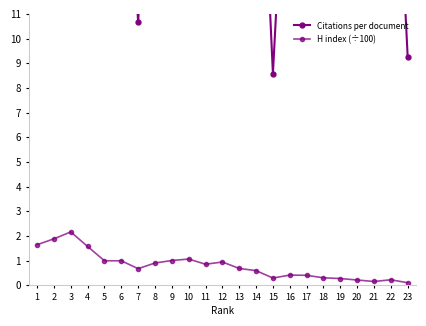

Is it true that Citations per document equals 30.8 at 10?

True